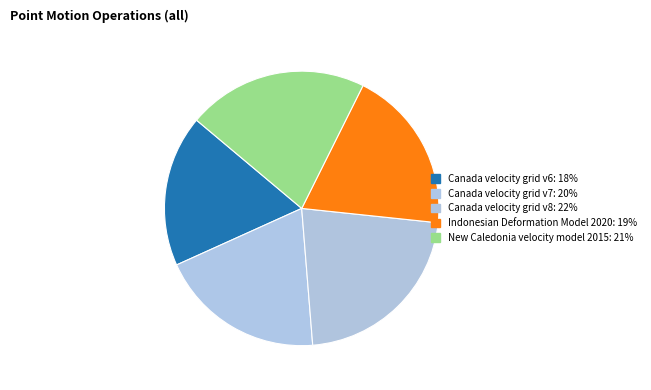

How many segments does this pie chart have?

5